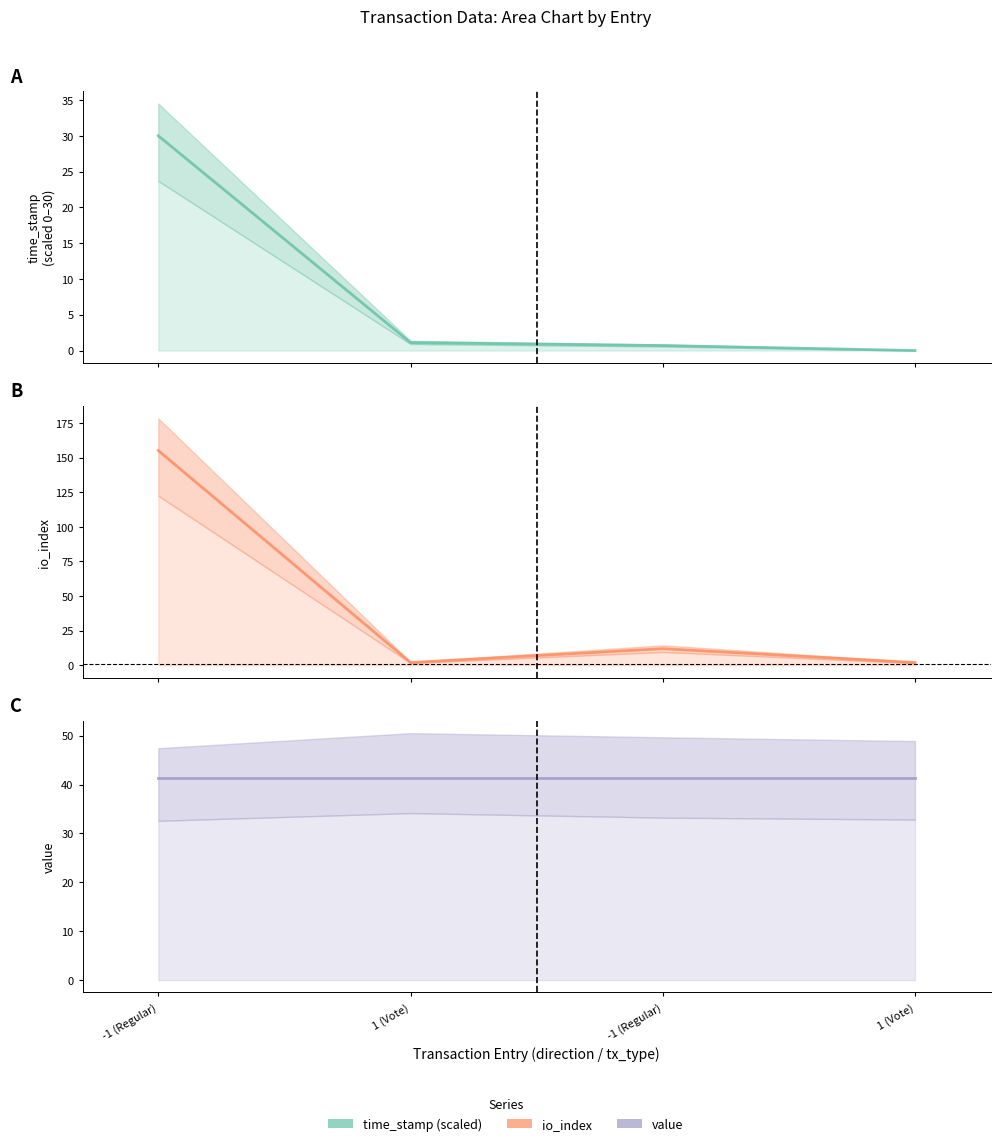

At which category is the sum across all series the highest?

-1 (Regular)